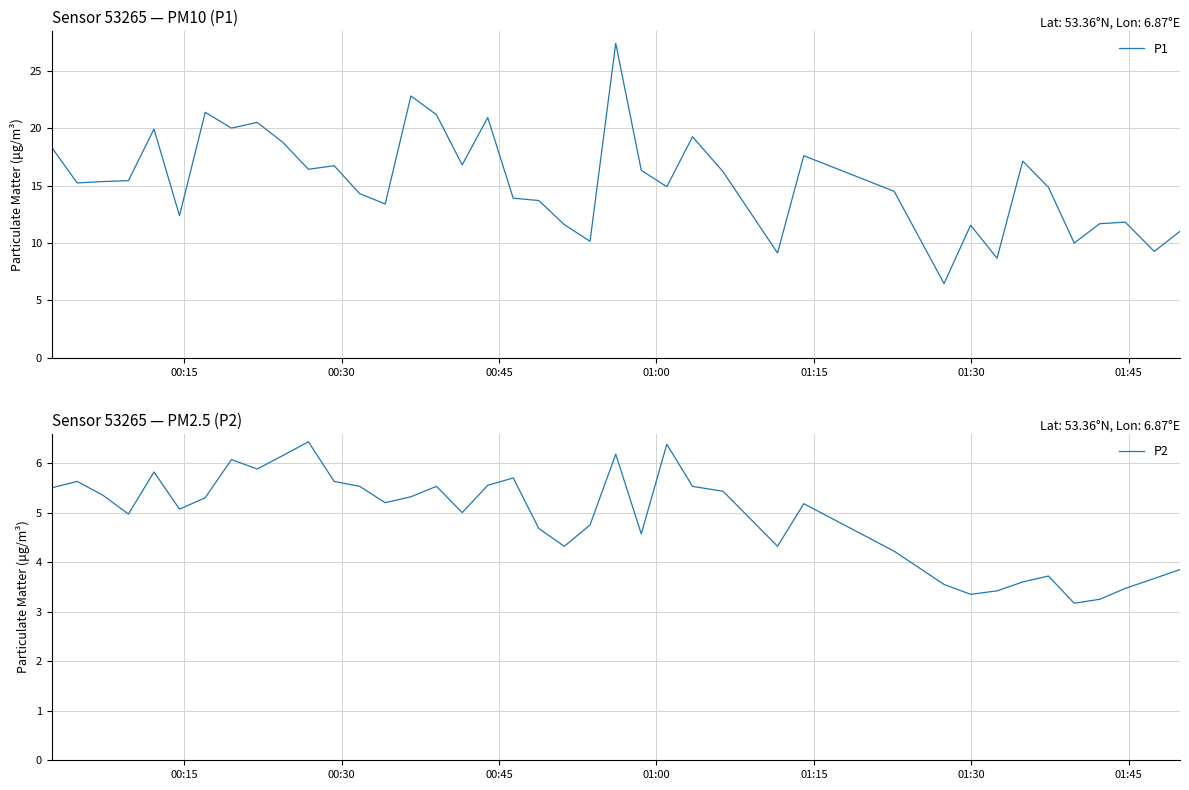

True or false: P1 and P2 intersect in this chart.

False